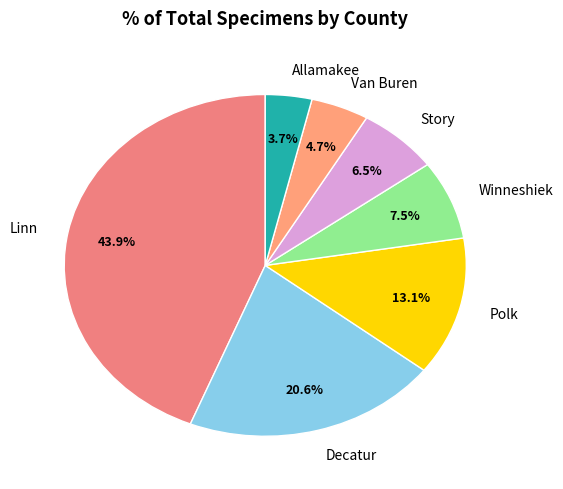

True or false: Allamakee accounts for 4% of the total.

True